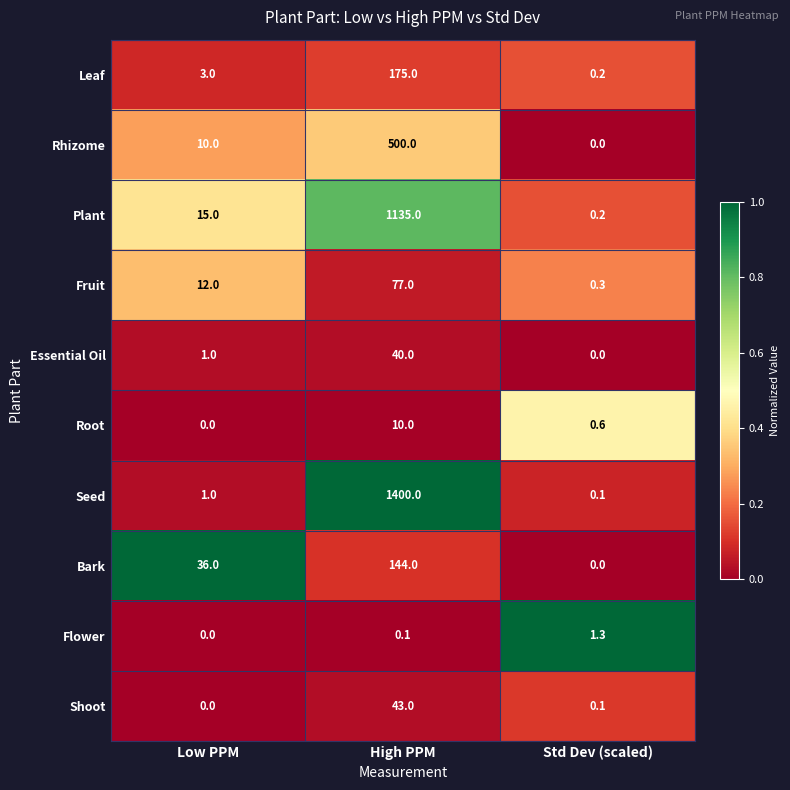

How many distinct data groups are displayed?

10